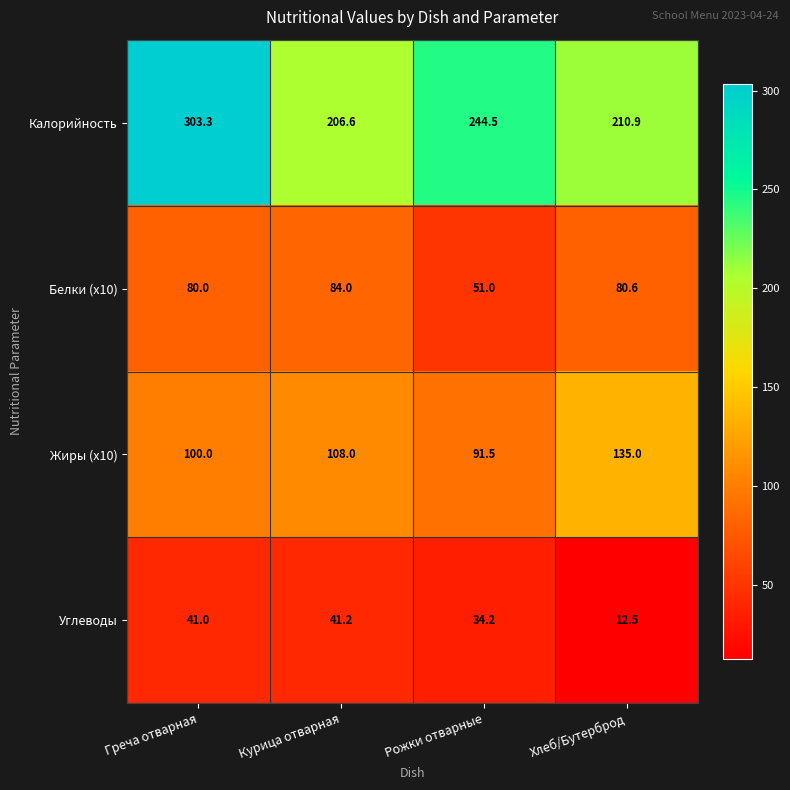

Between Рожки отварные and Хлеб/Бутерброд, which series saw the biggest shift?

Жиры (x10)